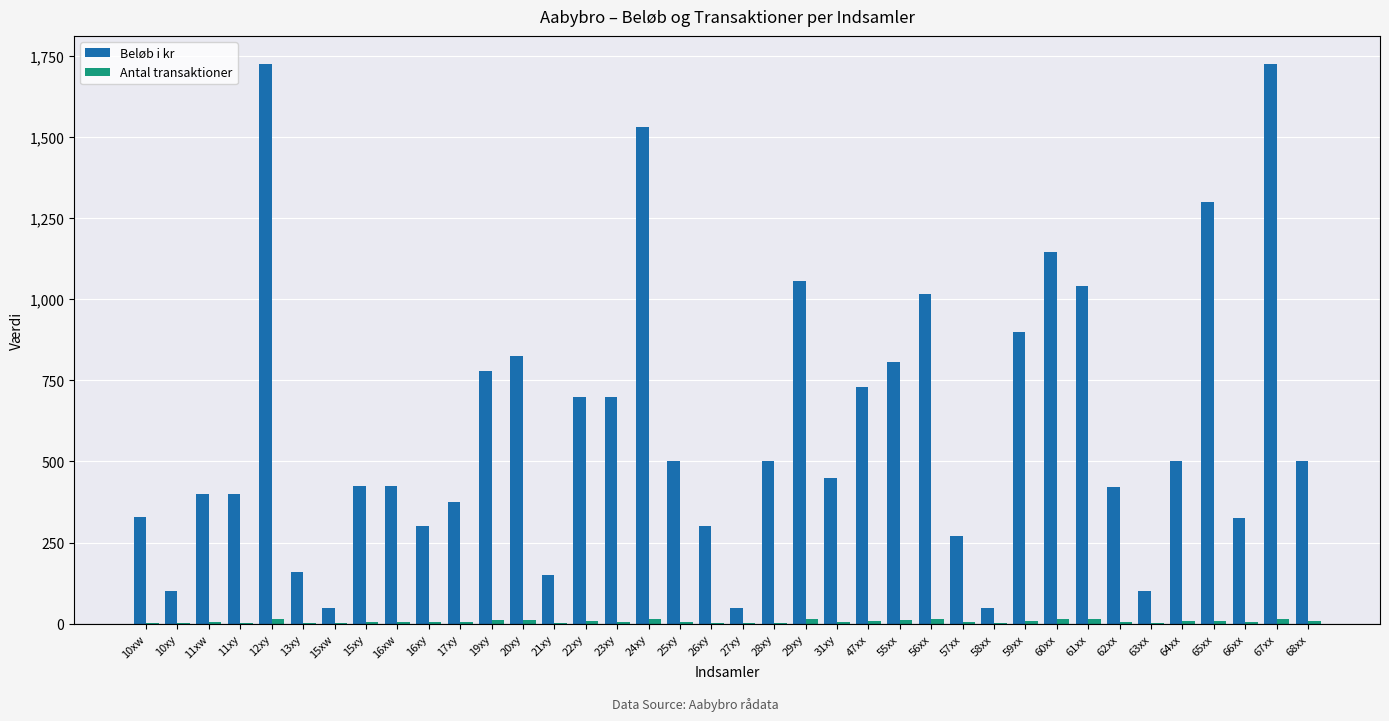

Between 24xy and 65xx, which series saw the biggest shift?

Beløb i kr